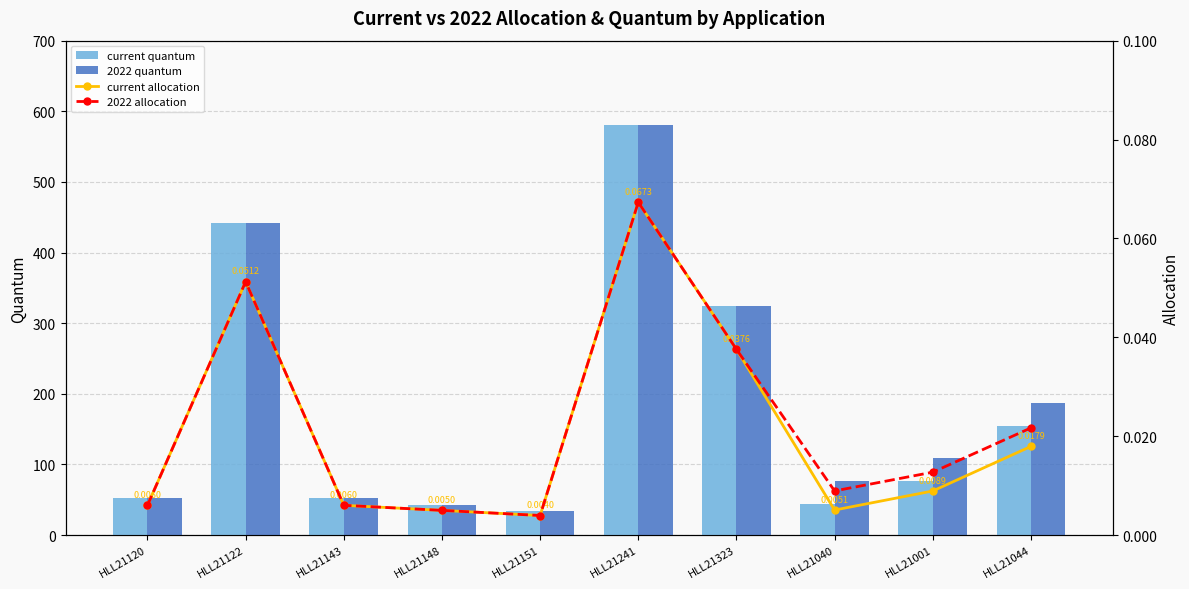

The 2022 allocation series shows 0.0 at HLL21040. True or false?

False